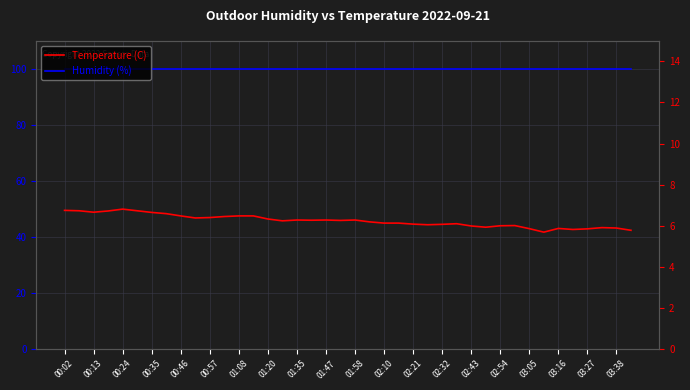

Reading left to right, list all the values displayed in this chart.

Humidity (%): 100.0	100.0	100.0	100.0	100.0	100.0	100.0	100.0	100.0	100.0	100.0	100.0	100.0	100.0	100.0	100.0	100.0	100.0	100.0	100.0	100.0	100.0	100.0	100.0	100.0	100.0	100.0	100.0	100.0	100.0	100.0	100.0	100.0	100.0	100.0	100.0	100.0	100.0	100.0	100.0
Temperature (C): 6.8	6.7	6.7	6.7	6.8	6.7	6.7	6.6	6.5	6.4	6.4	6.5	6.5	6.5	6.3	6.2	6.3	6.3	6.3	6.3	6.3	6.2	6.1	6.1	6.1	6.0	6.1	6.1	6.0	5.9	6.0	6.0	5.9	5.7	5.9	5.8	5.8	5.9	5.9	5.8